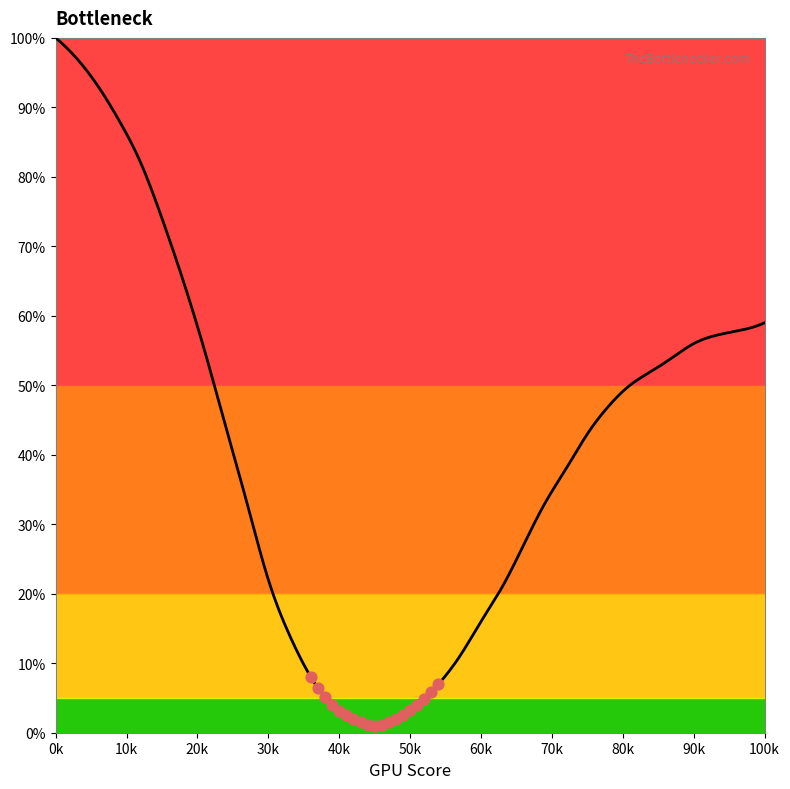

What is the change in value from 12 to 15?

-8